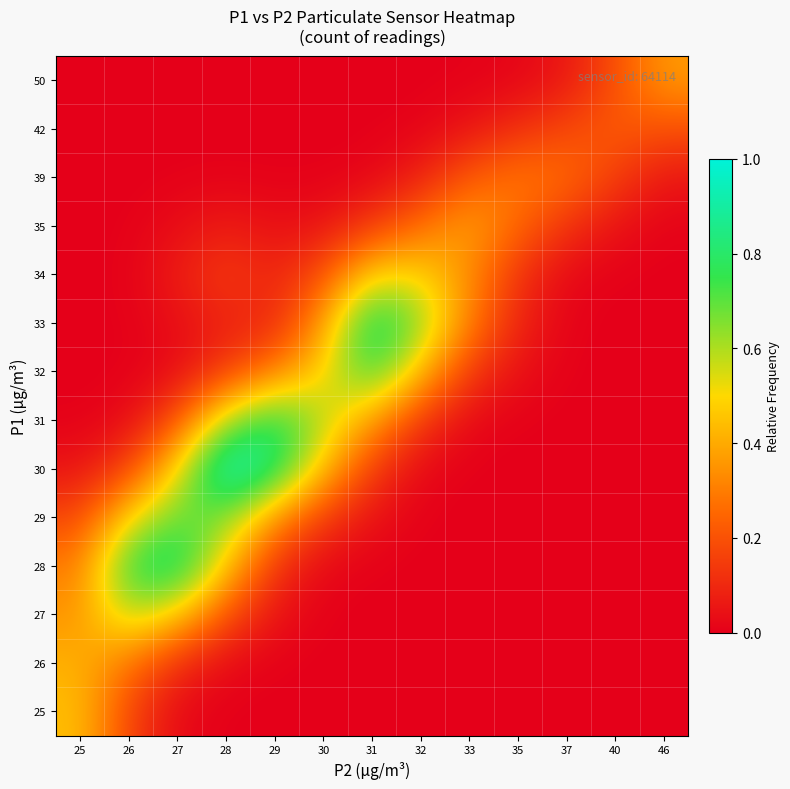

At how many categories does at least one series exceed 0?

13